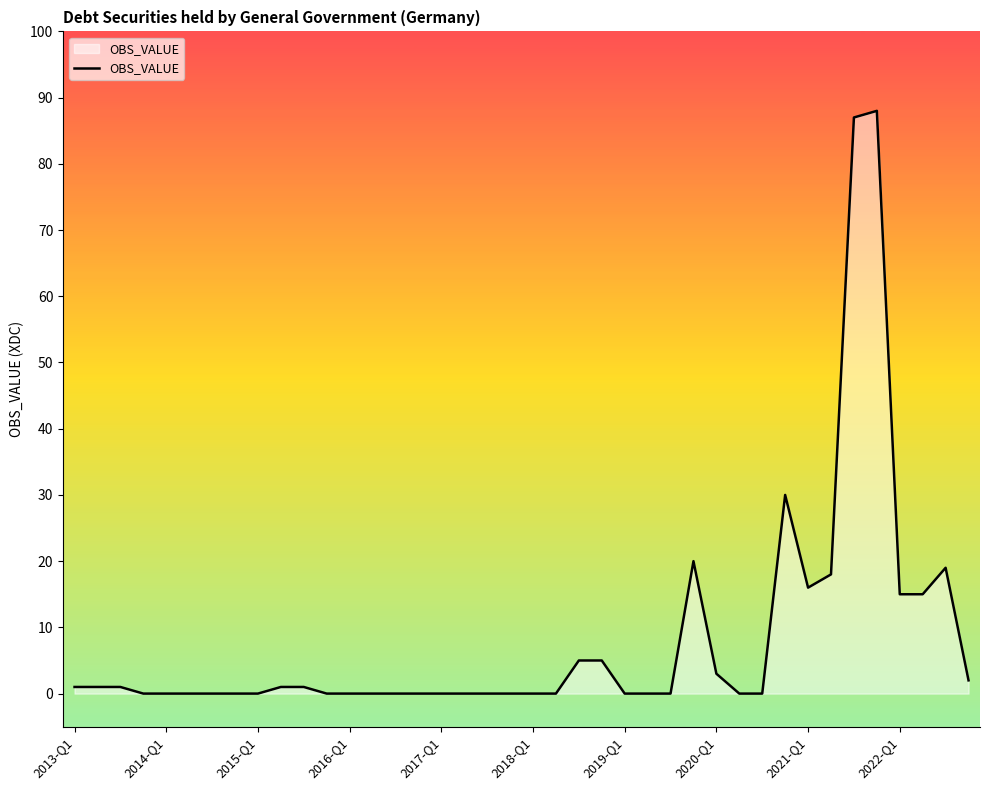

What is the maximum value shown in the chart?

88